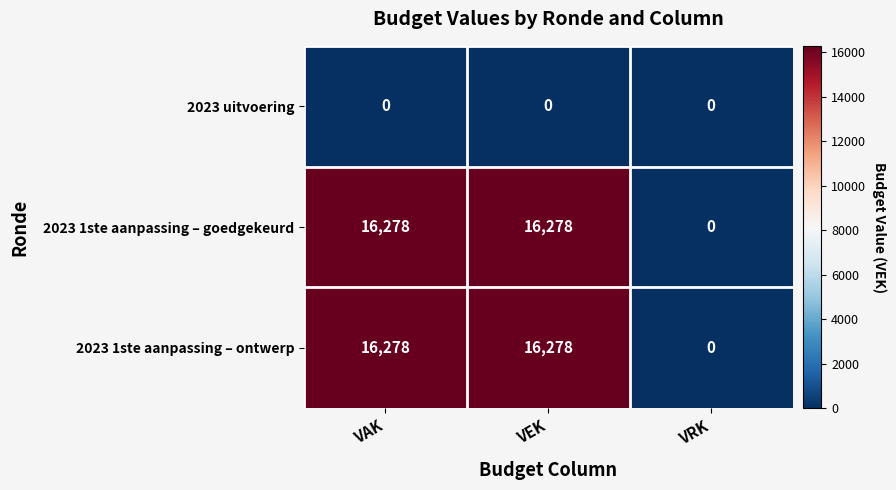

What is the total value across all series at VAK?

32556